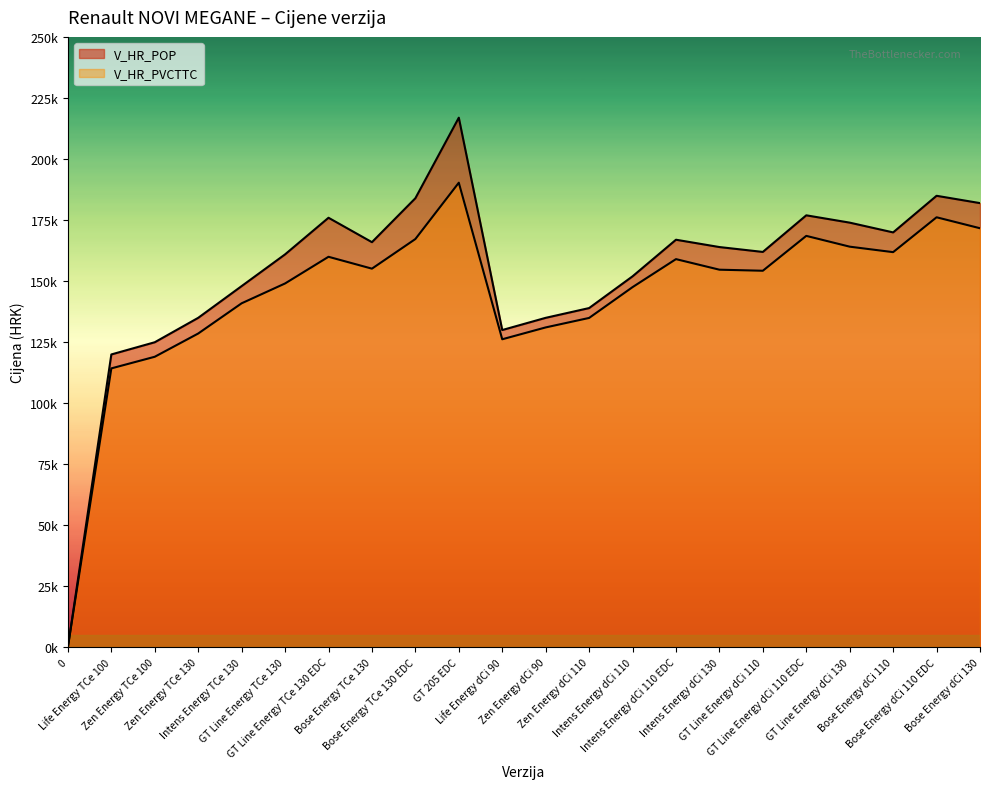

What is the maximum value for V_HR_POP?

216900.0